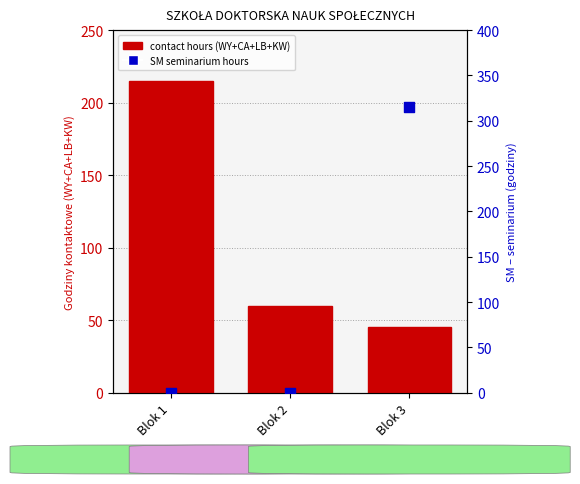

Which series has the largest total across all categories?

contact hours (WY+CA+LB+KW)